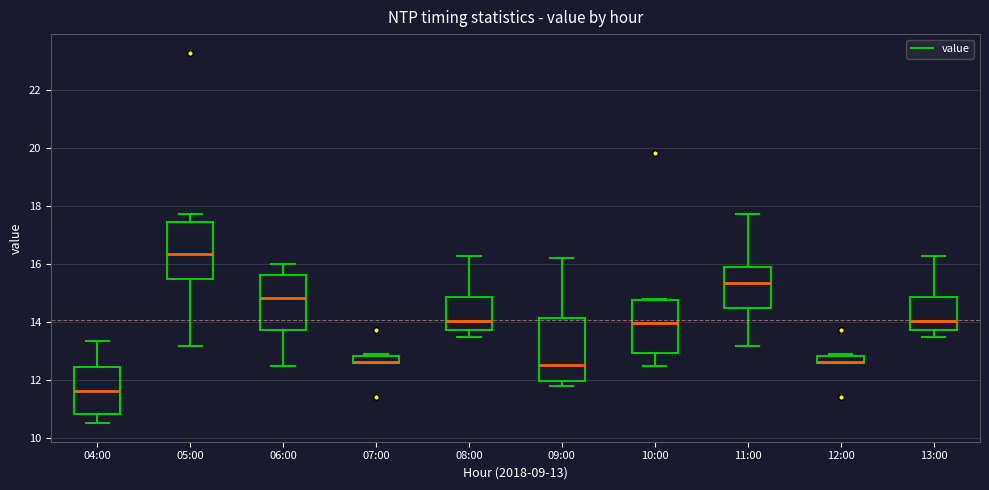

Where is the lower edge of the box for 10:00 on the y-axis? The values are not printed on the chart, so give them approximately, as read against the axis.

13.0